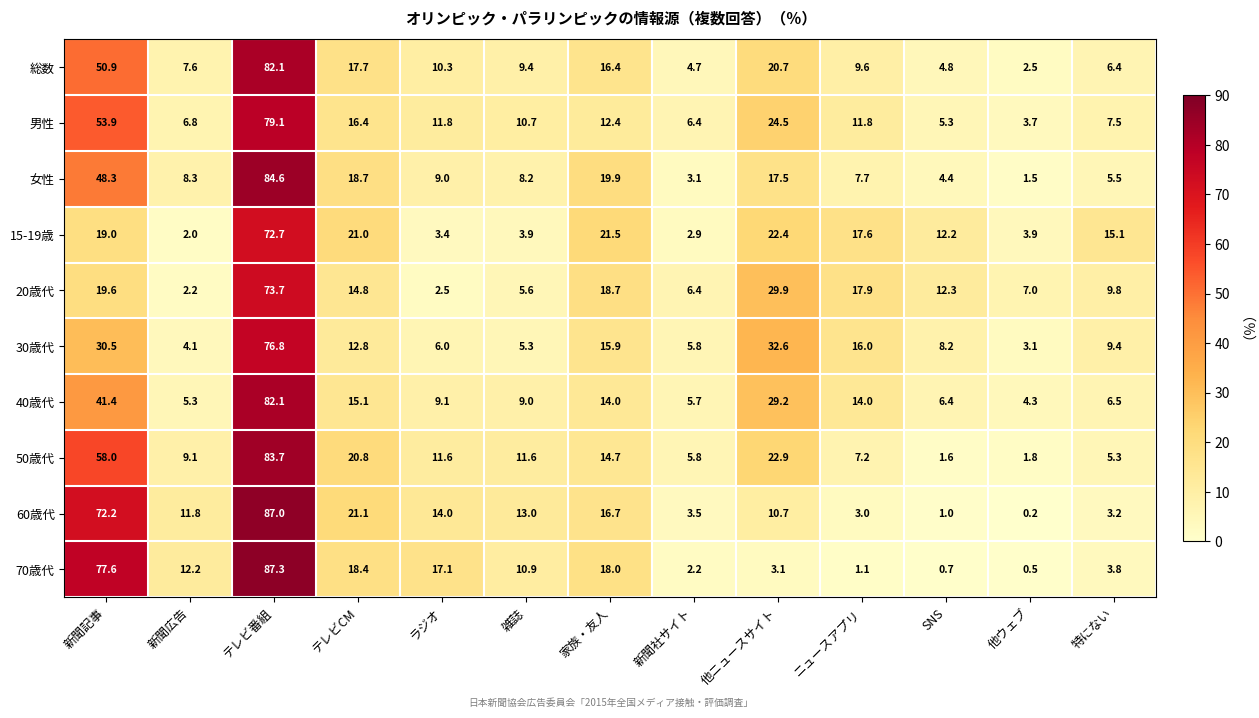

Where is 総数 nearest to the value 42?

新聞記事